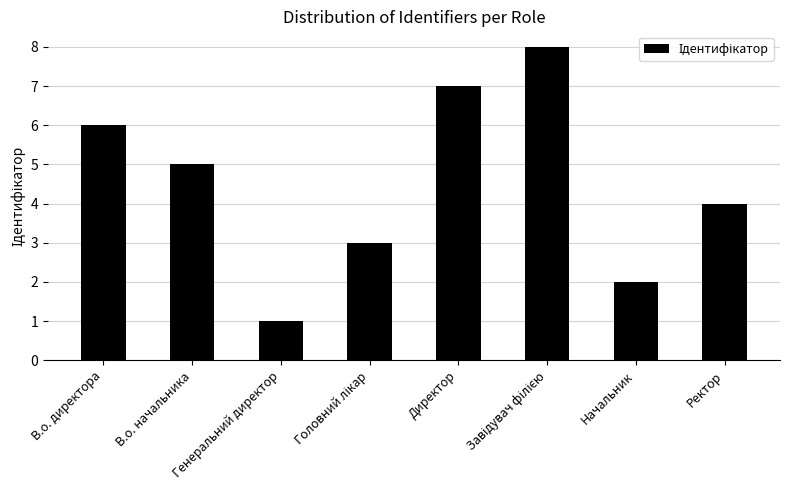

What is the greatest value displayed?

8